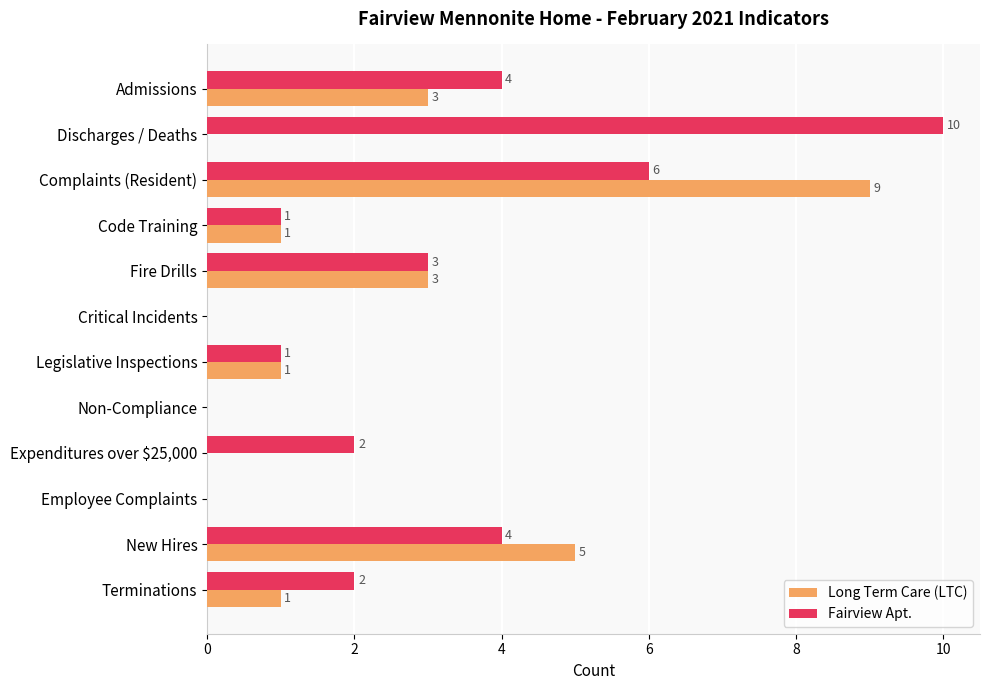

How many Fairview Apt. values are between 1 and 4?

7